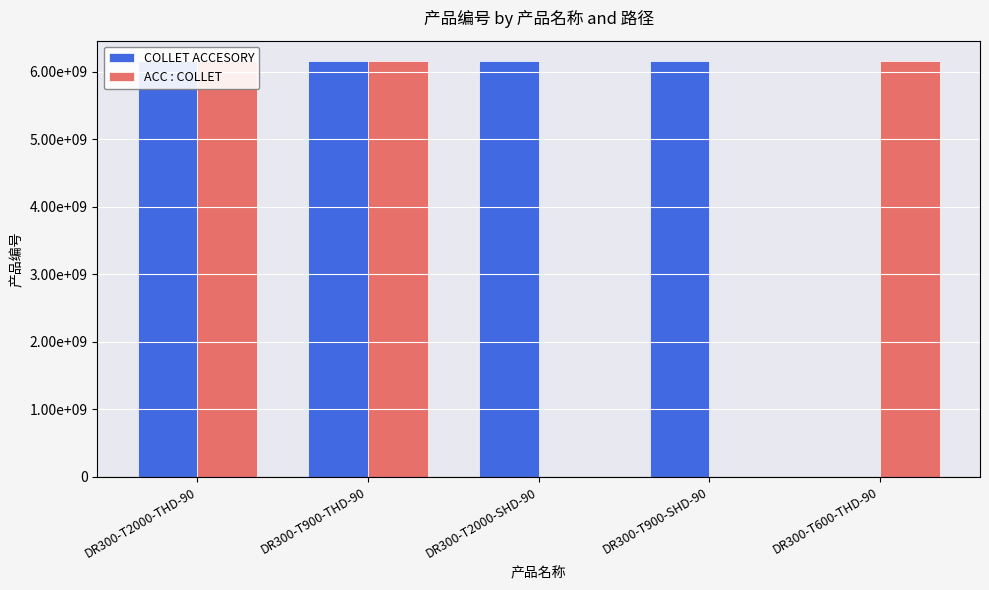

List the labels in order of COLLET ACCESORY value, smallest first.

DR300-T600-THD-90, DR300-T2000-THD-90, DR300-T900-THD-90, DR300-T2000-SHD-90, DR300-T900-SHD-90